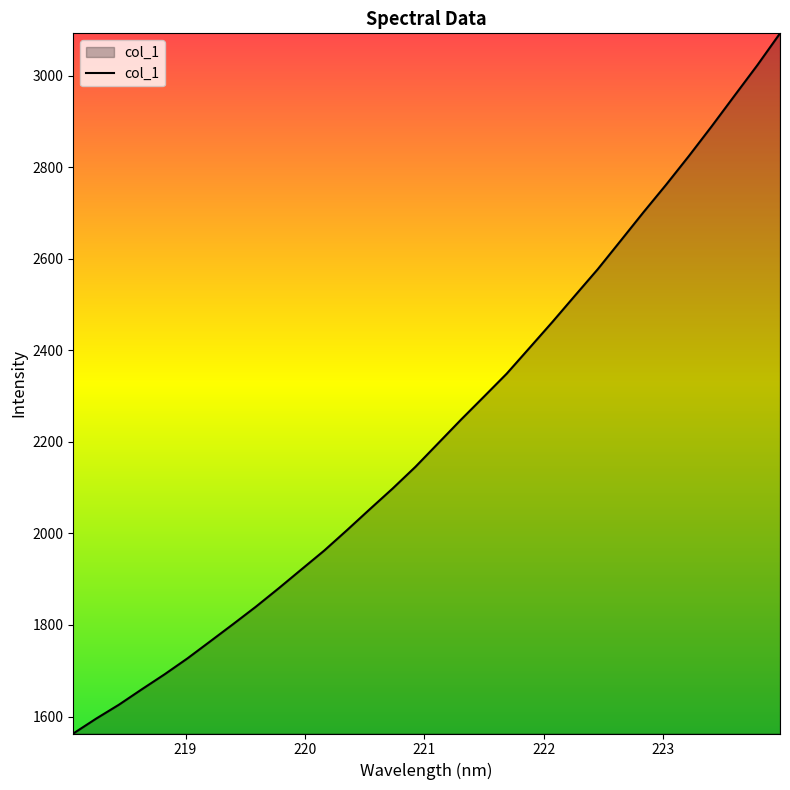

What is the greatest value displayed?

3092.5